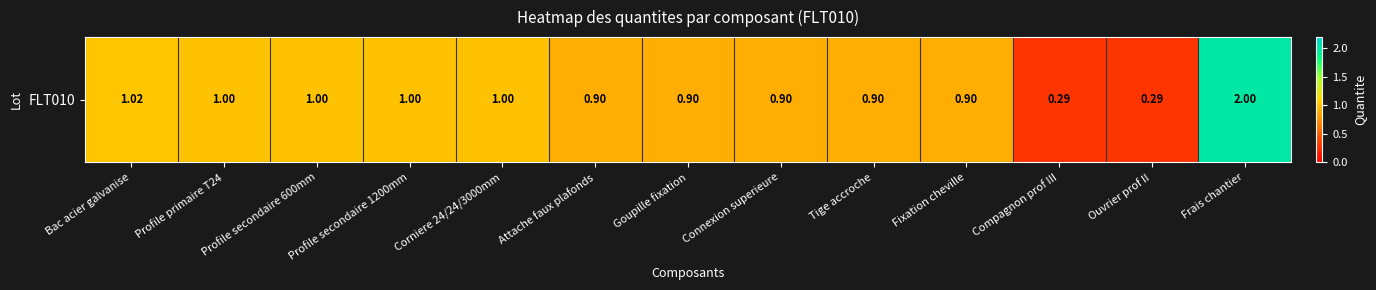

Rank the categories by value from highest to lowest.

Frais chantier, Bac acier galvanise, Profile primaire T24, Profile secondaire 600mm, Profile secondaire 1200mm, Corniere 24/24/3000mm, Attache faux plafonds, Goupille fixation, Connexion superieure, Tige accroche, Fixation cheville, Compagnon prof III, Ouvrier prof II